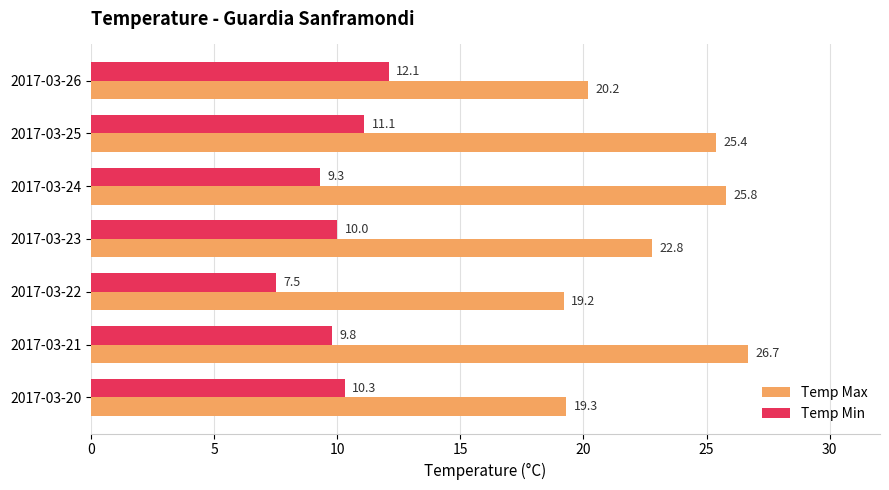

Which series has the largest range (max minus min)?

Temp Max